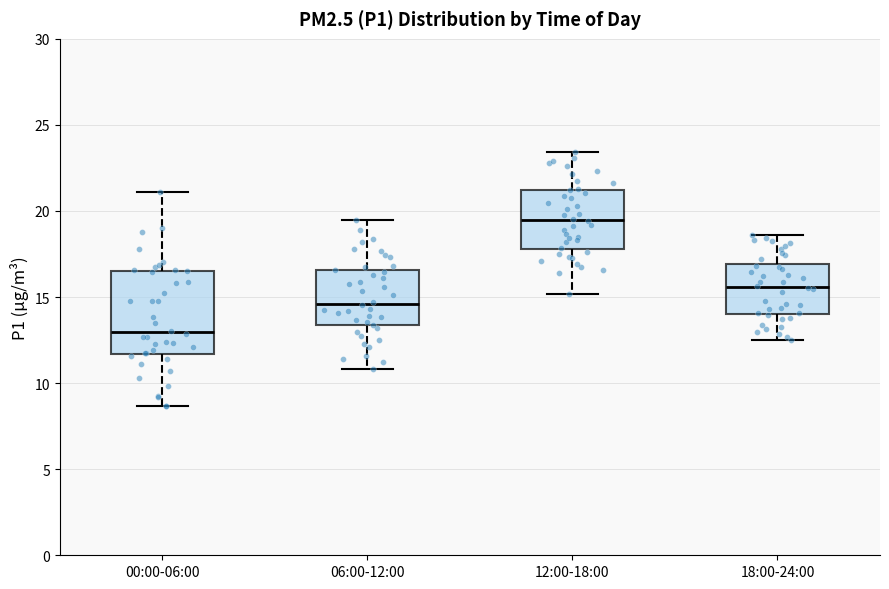

Reading left to right, read every box against the y-axis: the position of its median line, the range the box covers, and the ends of its whiskers. The values are not printed on the chart, so give them approximately, as read against the axis.

00:00-06:00: median 13.0, box 11.5 to 16.5, whiskers 8.5 to 21.0
06:00-12:00: median 14.5, box 13.5 to 16.5, whiskers 11.0 to 19.5
12:00-18:00: median 19.5, box 18.0 to 21.0, whiskers 15.0 to 23.5
18:00-24:00: median 15.5, box 14.0 to 17.0, whiskers 12.5 to 18.5